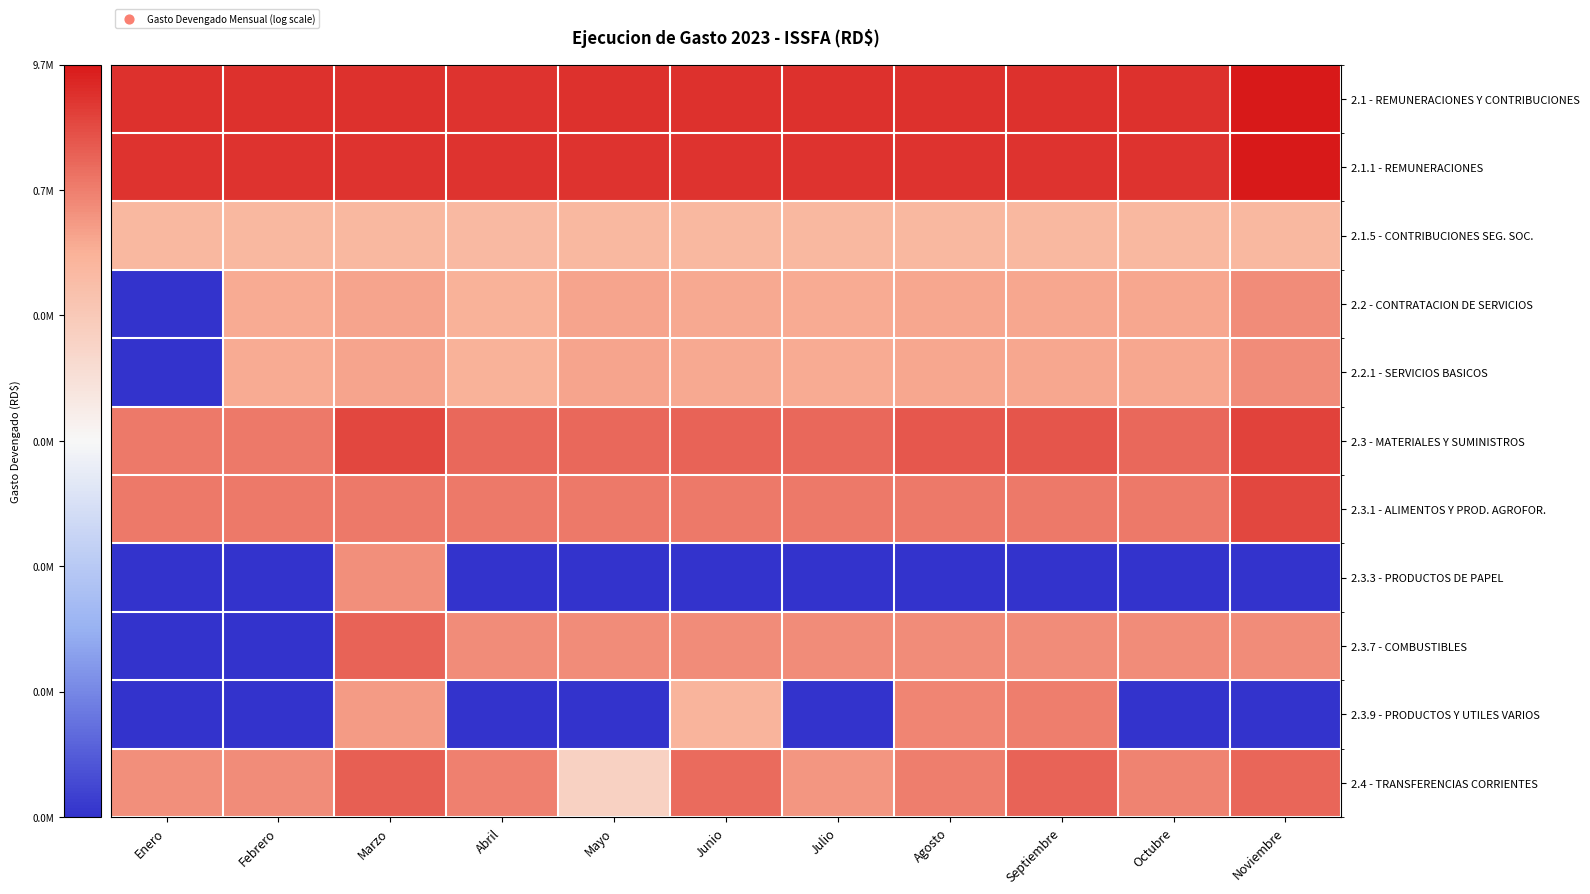

Which series changed the most between Enero and Junio?

2.3.7 - COMBUSTIBLES